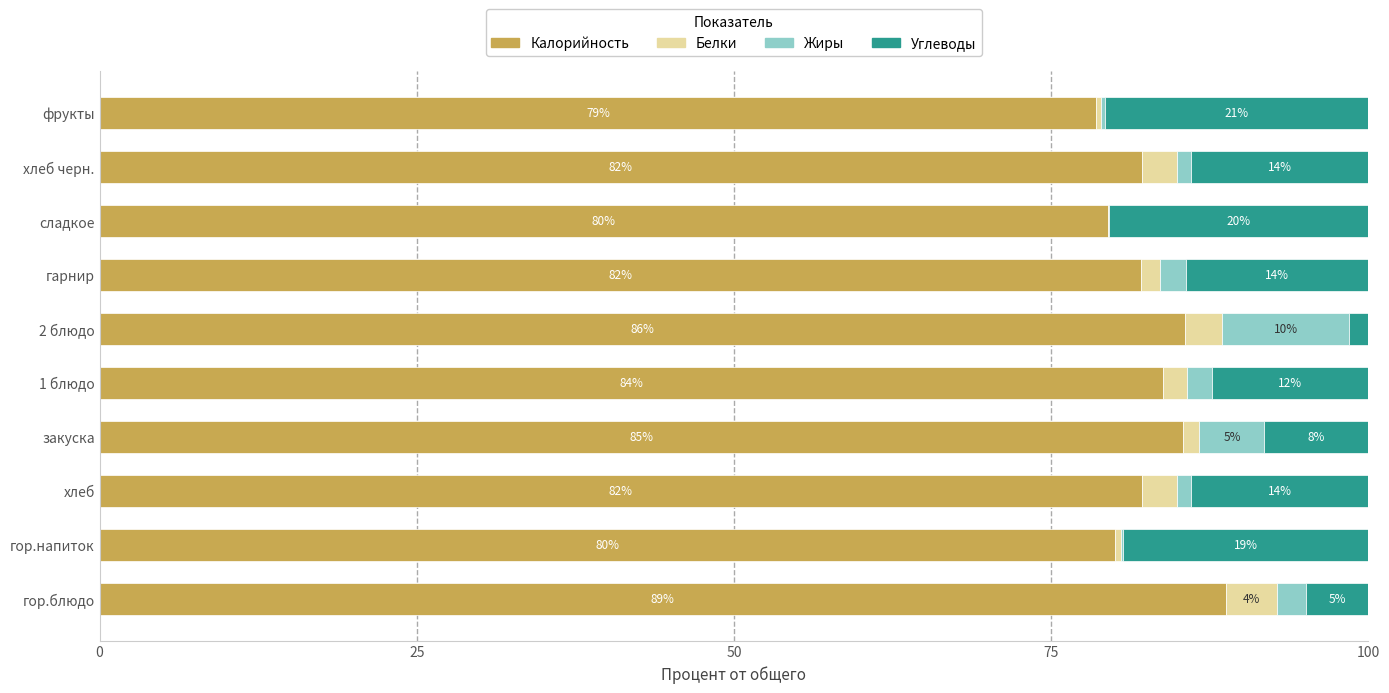

What is the total value across all series at хлеб черн.?

100.0